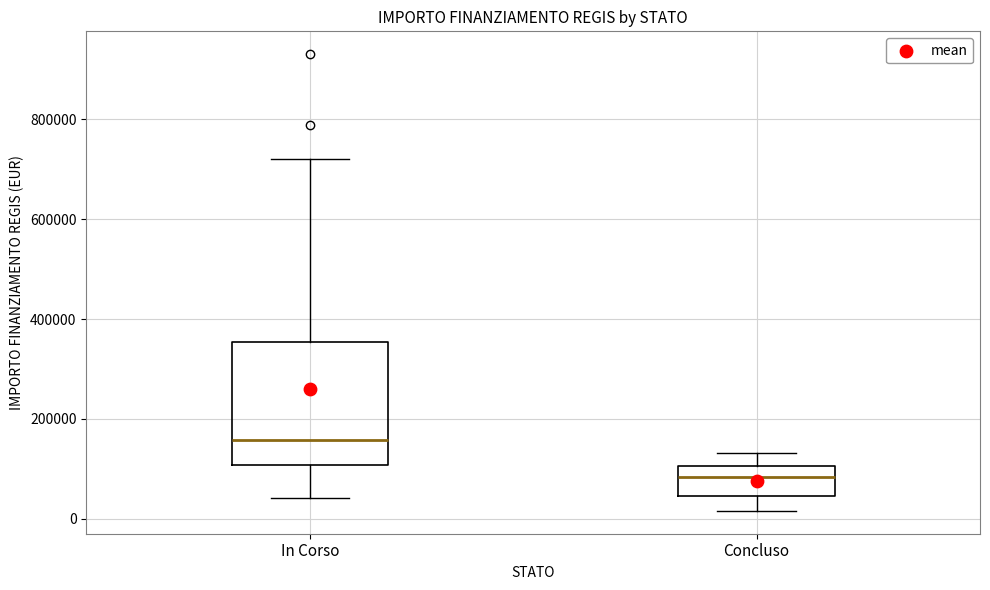

Reading left to right, read every box against the y-axis: the position of its median line, the range the box covers, and the ends of its whiskers. The values are not printed on the chart, so give them approximately, as read against the axis.

In Corso: median 160000, box 100000 to 360000, whiskers 40000 to 720000
Concluso: median 80000, box 40000 to 100000, whiskers 20000 to 140000